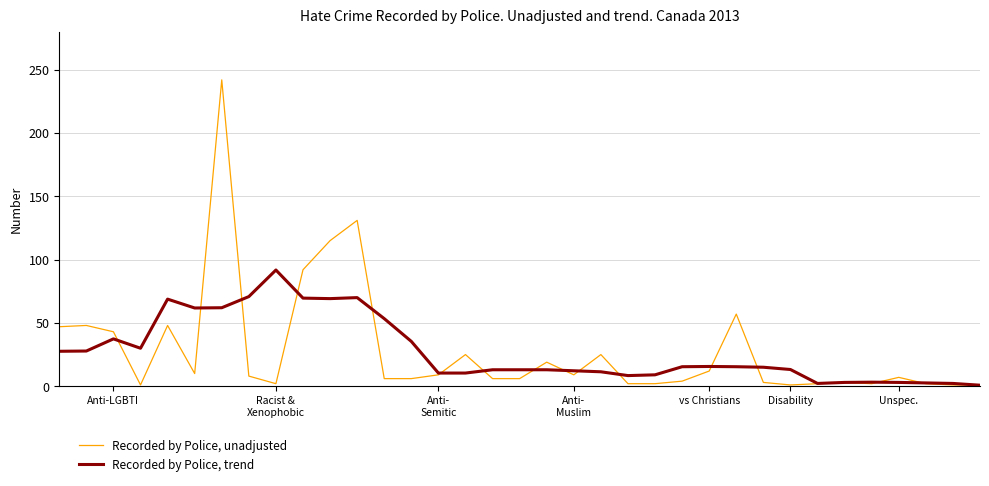

Which series has the largest range (max minus min)?

Recorded by Police, unadjusted